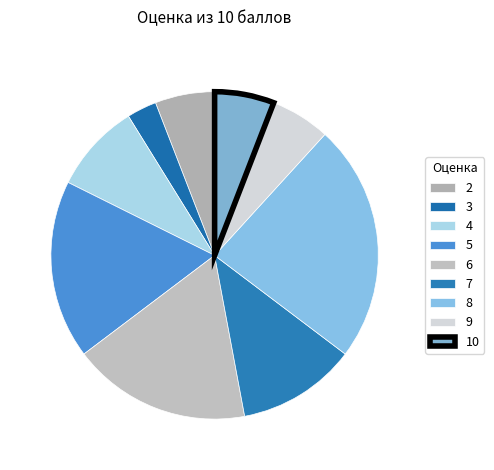

How many segments does this pie chart have?

9